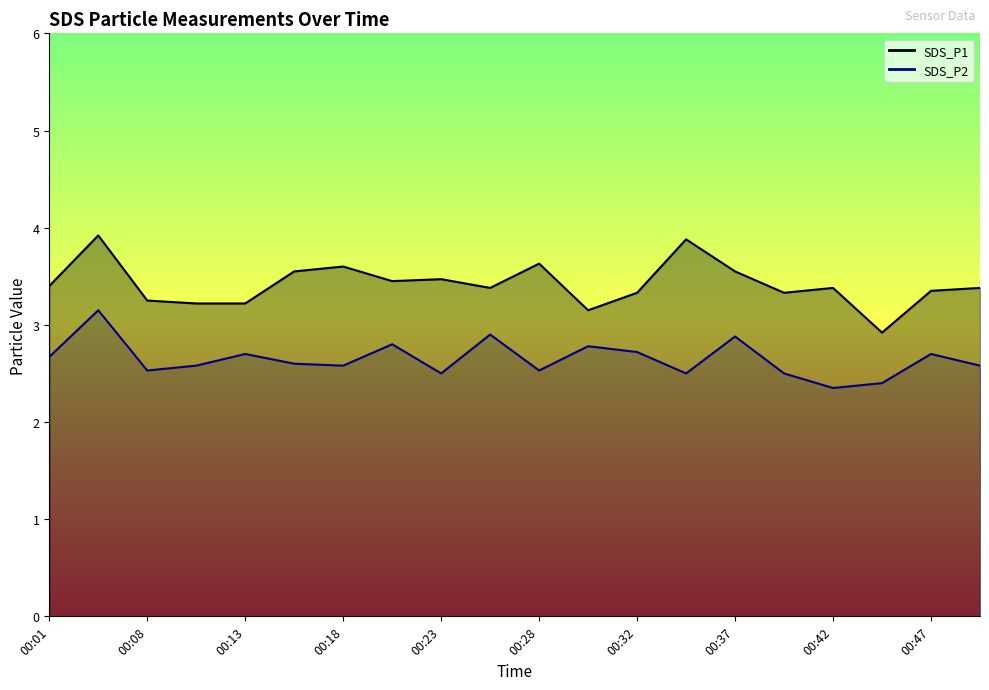

Which has a higher value, 00:01 or 00:45?

00:01